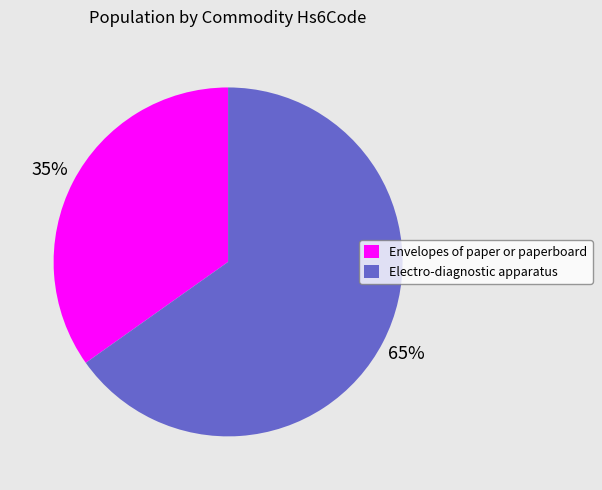

To the nearest percent, what is the average slice percentage?

50%